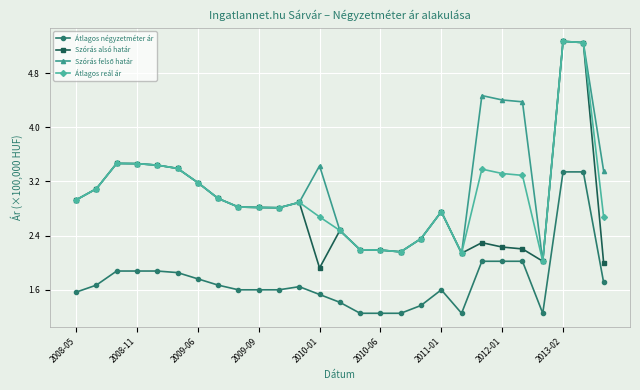

What is the lowest value of the Átlagos reál ár series?

2.0